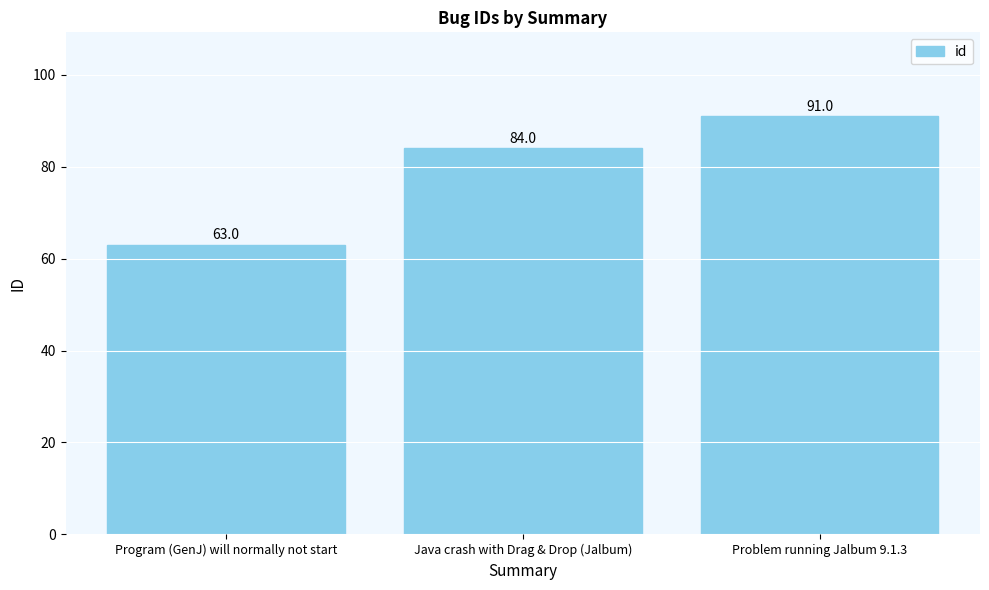

How many data points does each series have?

3